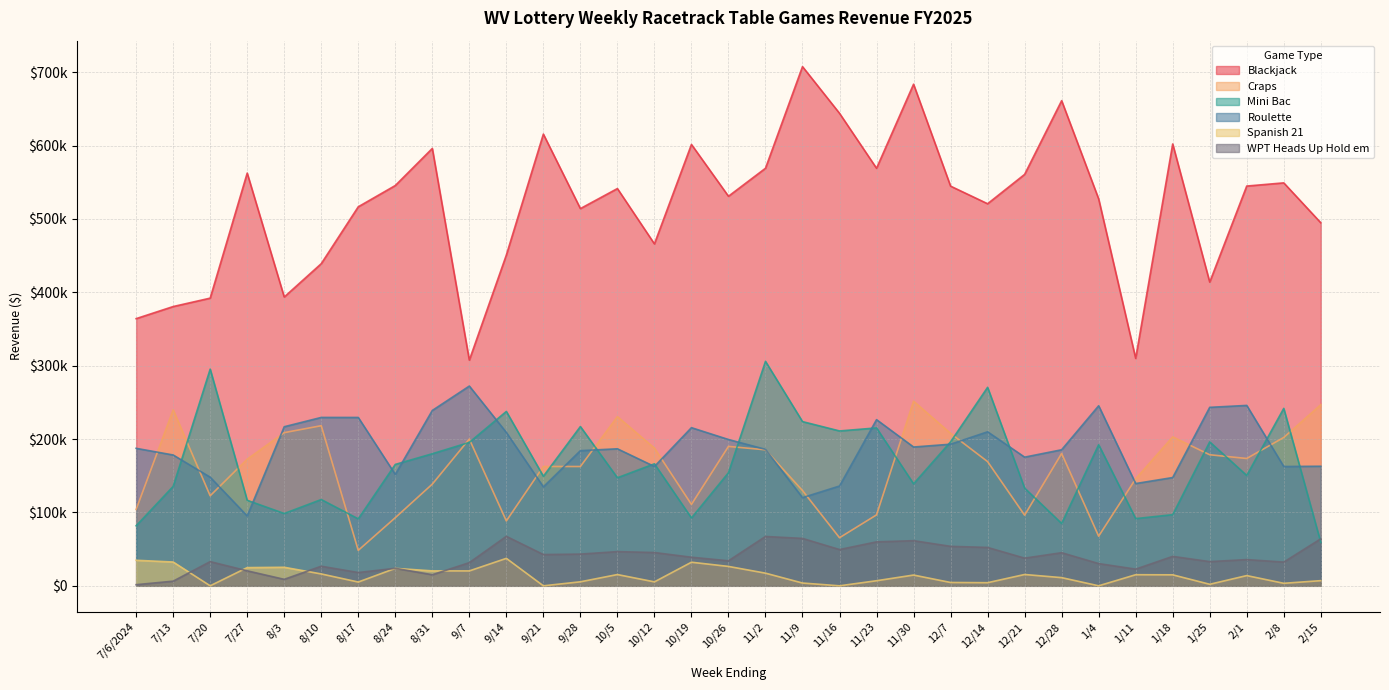

Which series has the widest spread of values?

Blackjack